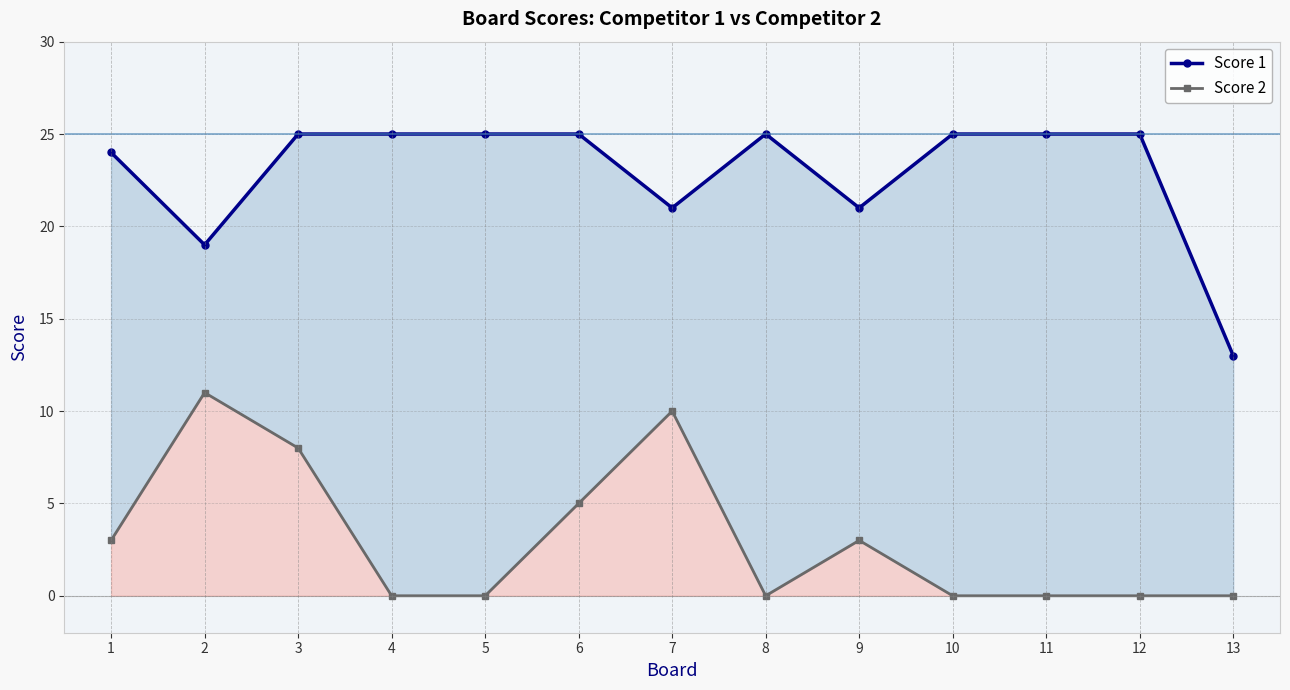

In Score 1, how many points are lower than both neighbors (excluding endpoints)?

3